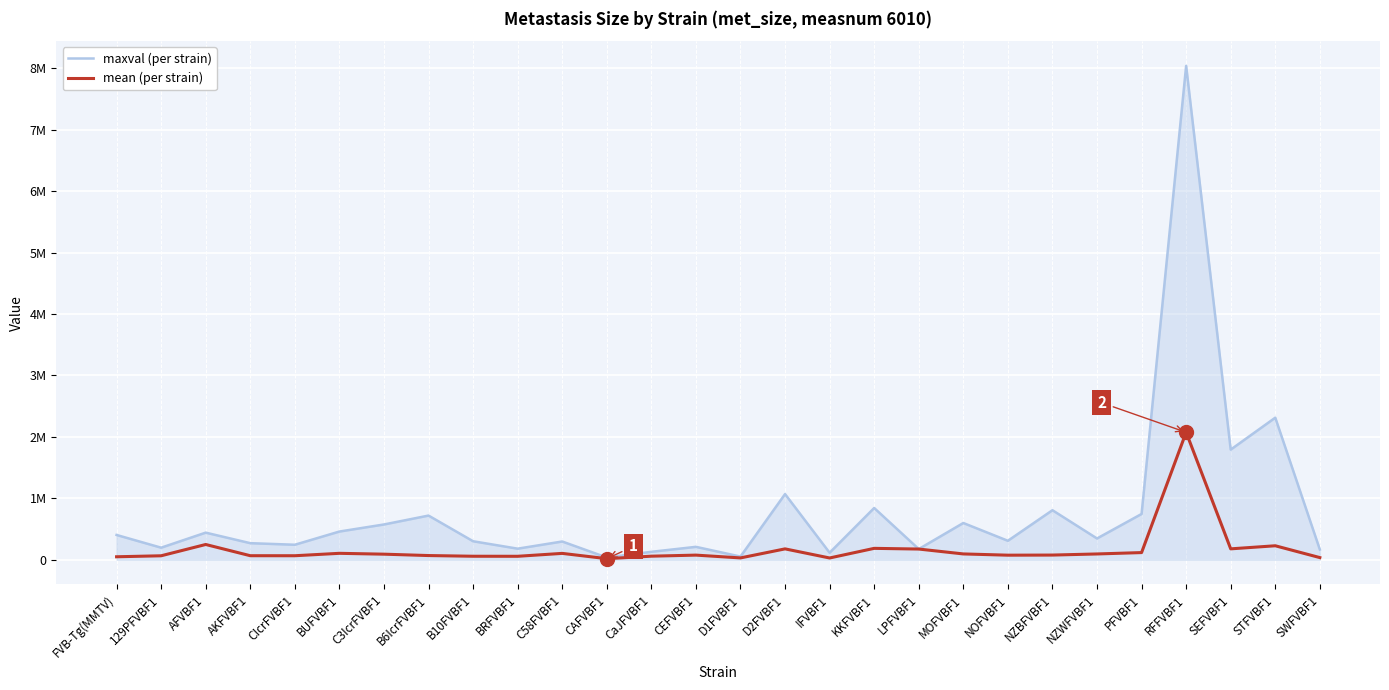

What are all the series names shown in the legend?

maxval (per strain), mean (per strain)